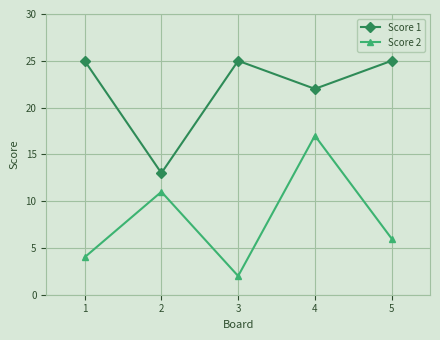

Reading left to right, transcribe all the data shown in this chart.

Score 1: 25	13	25	22	25
Score 2: 4	11	2	17	6